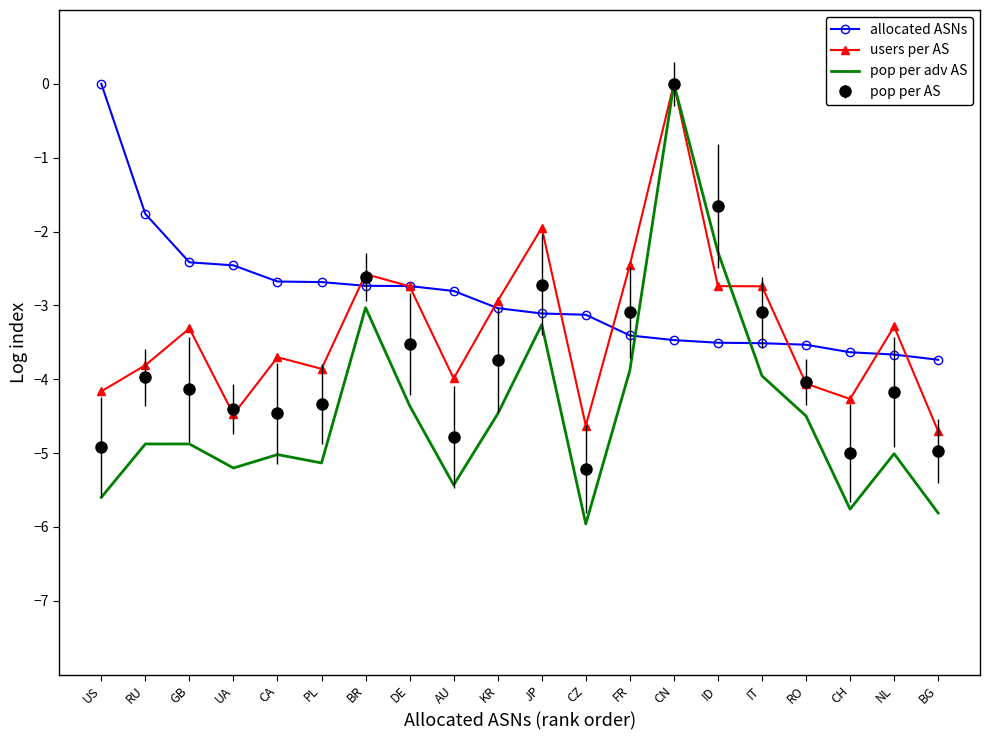

What position from the left is BG?

20